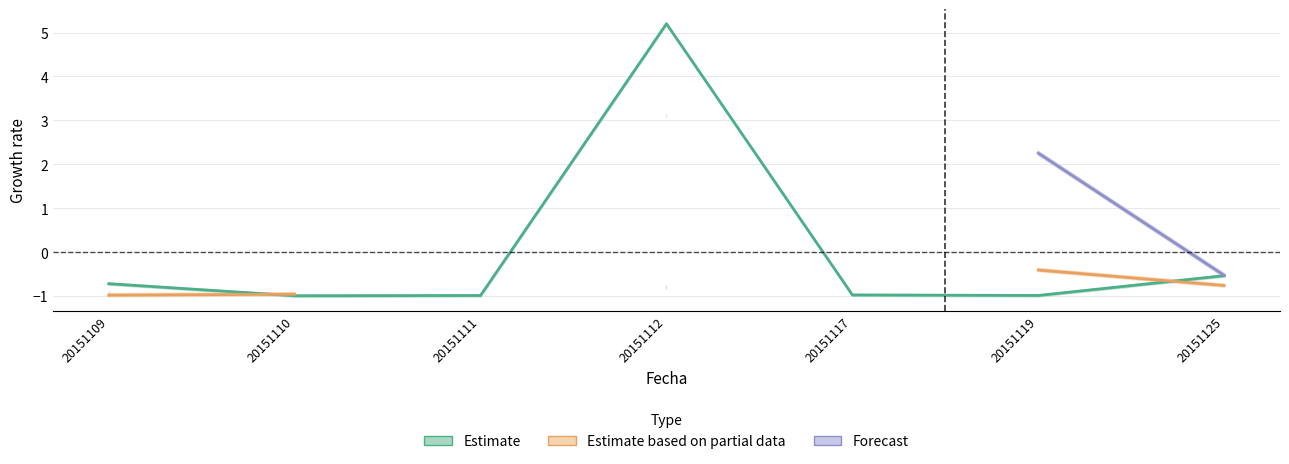

At which category is the sum across all series the highest?

20151112